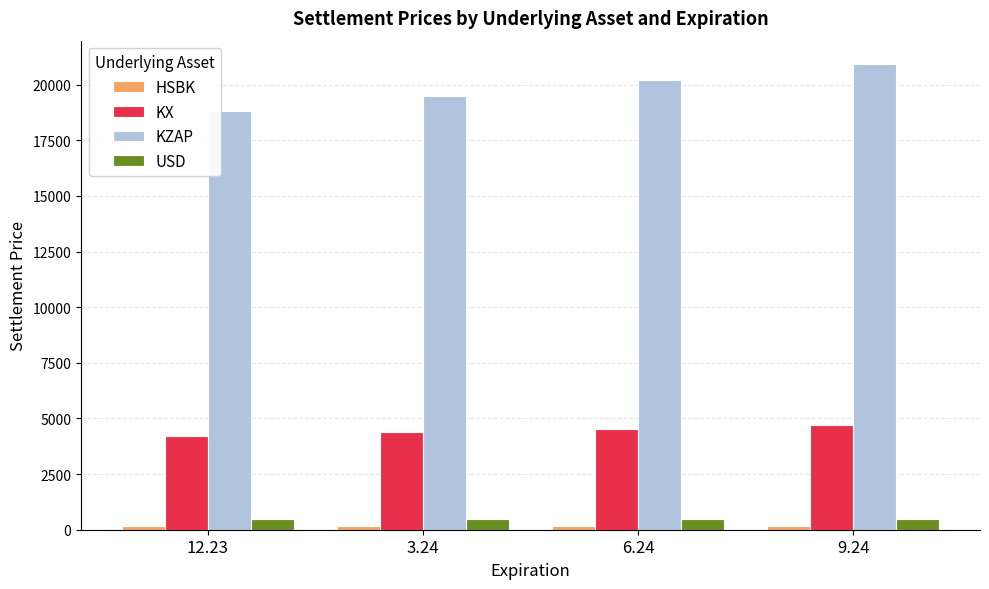

The value of KX at 12.23 is 5677.8. True or false?

False